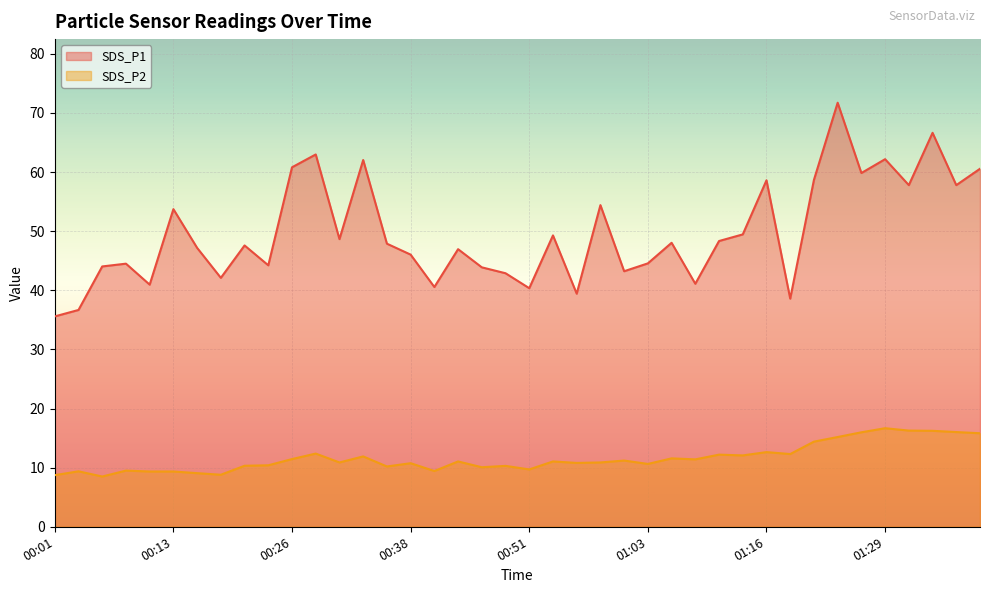

At which label does SDS_P1 reach its peak?

01:24